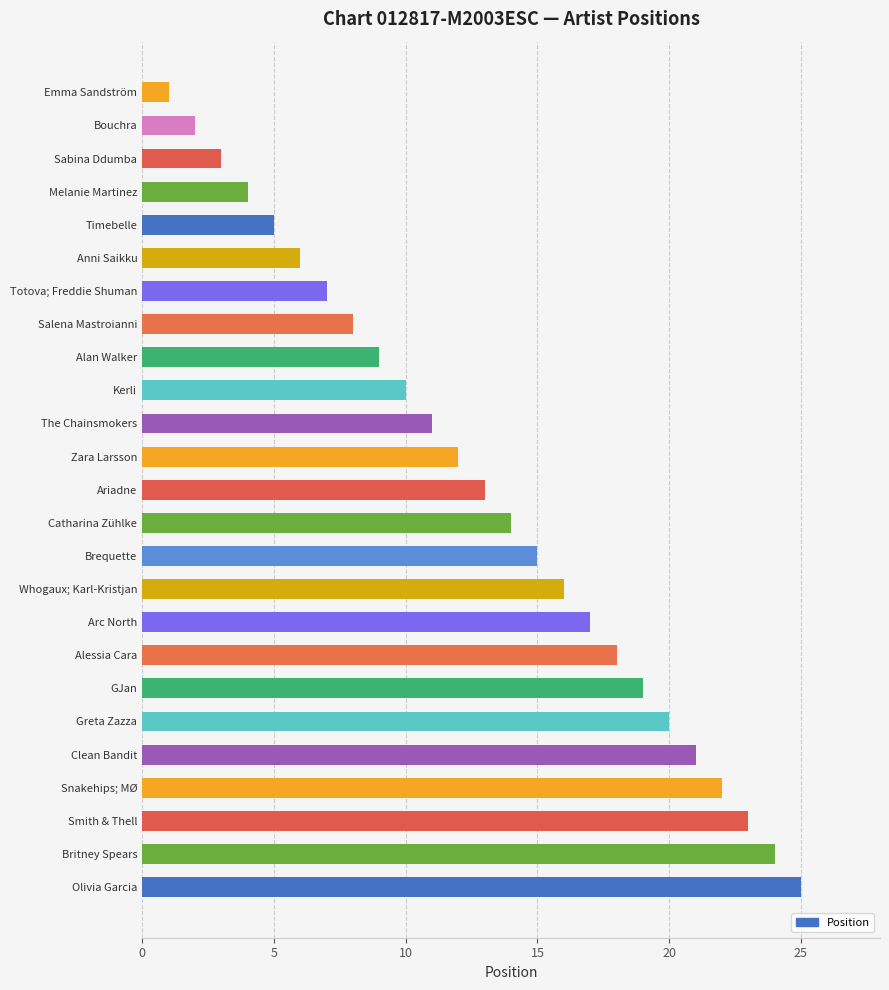

Are the bars horizontal?

Yes